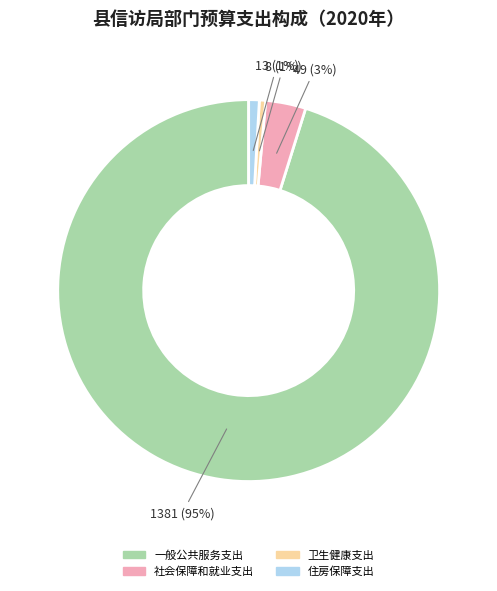

To the nearest percent, what is the average slice percentage?

25%